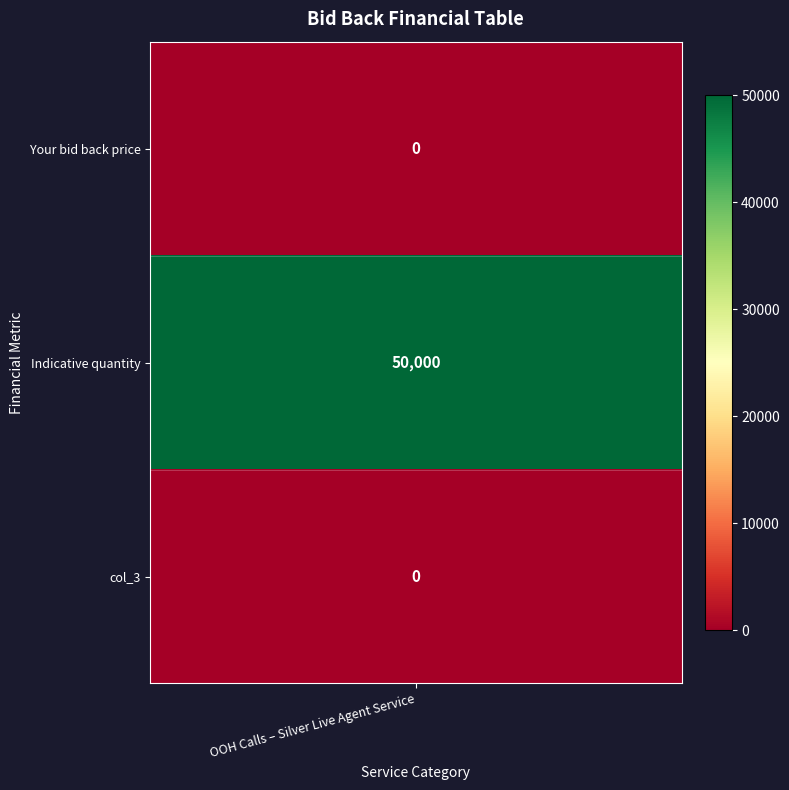

Reading left to right, extract all data points from this chart.

0=0	1=50000	2=0